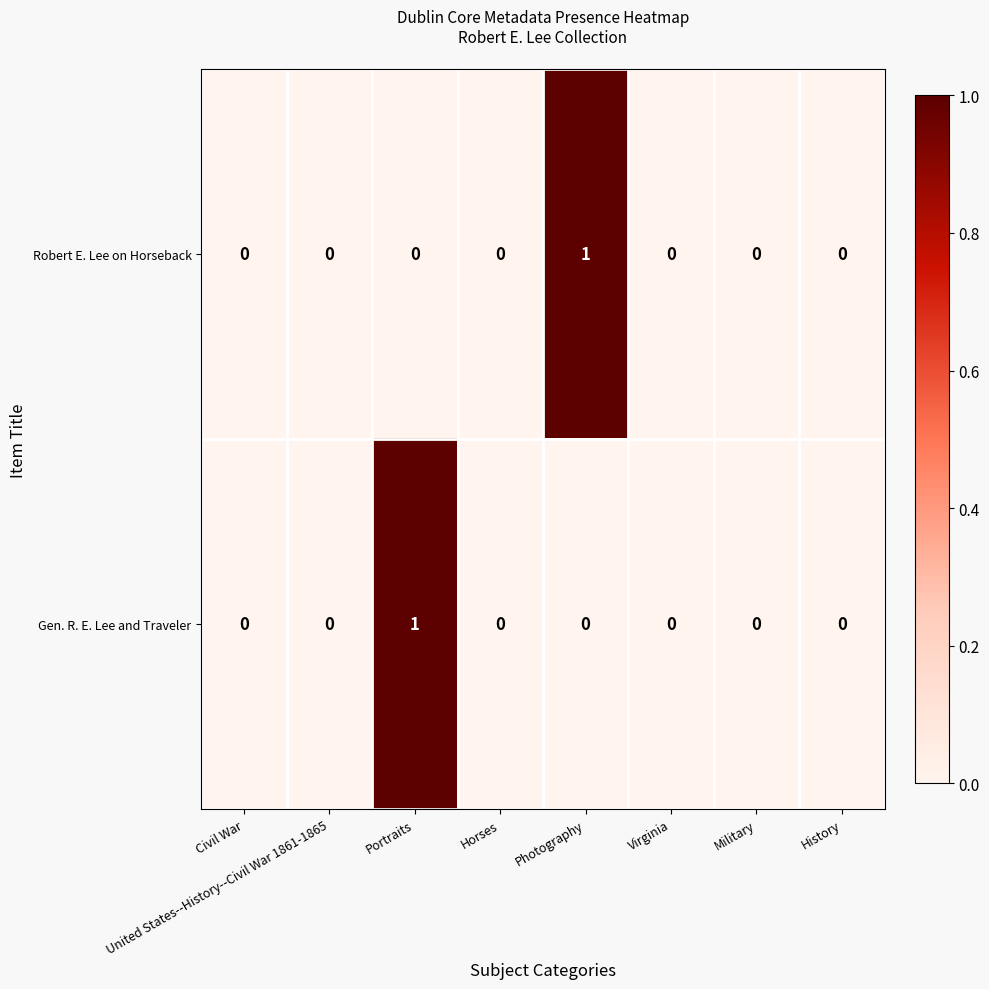

The Gen. R. E. Lee and Traveler series shows 1 at Portraits. True or false?

True